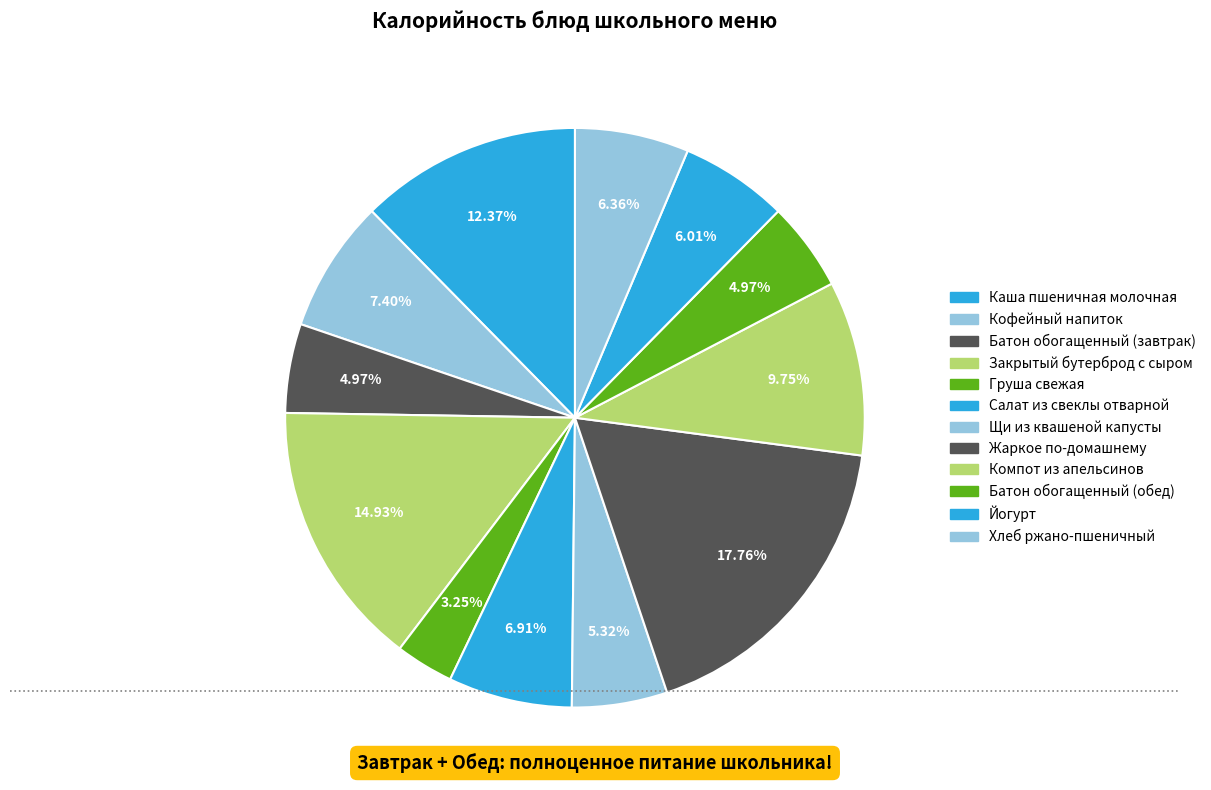

What is the ratio of the value at Щи из квашеной капусты to the value at Йогурт?

0.9